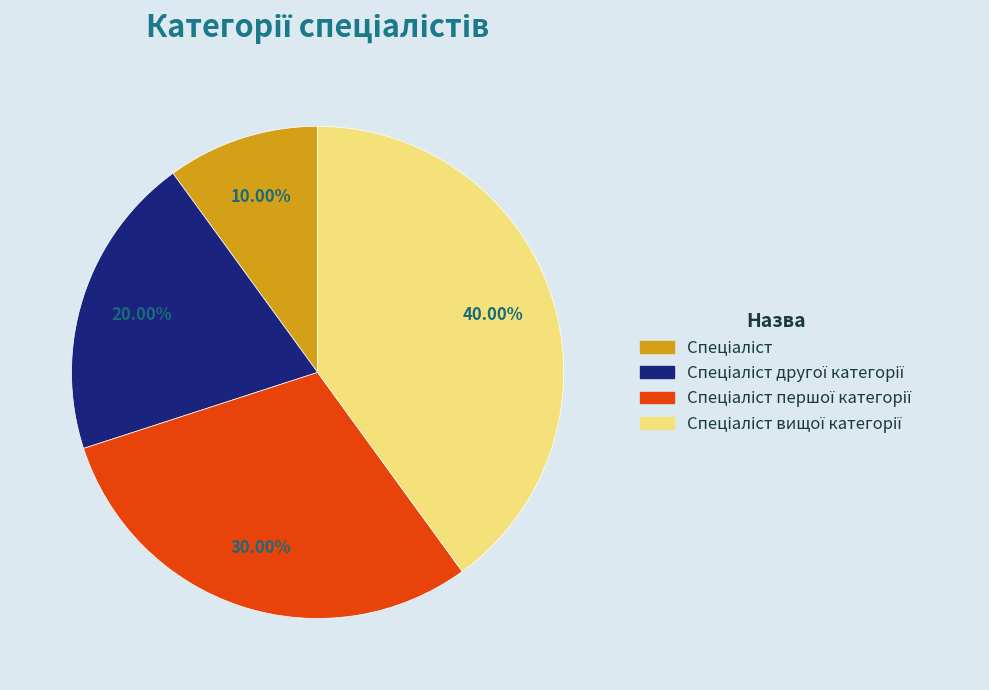

To the nearest percent, what is the average slice percentage?

25%